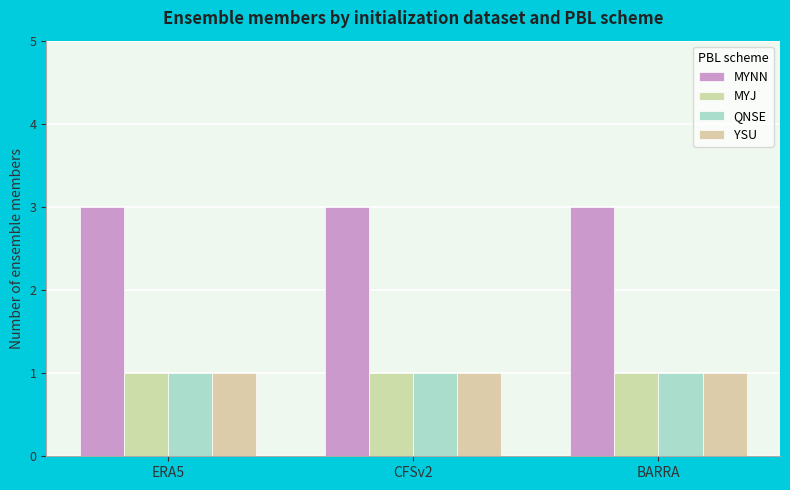

Is it true that YSU equals 2 at CFSv2?

False